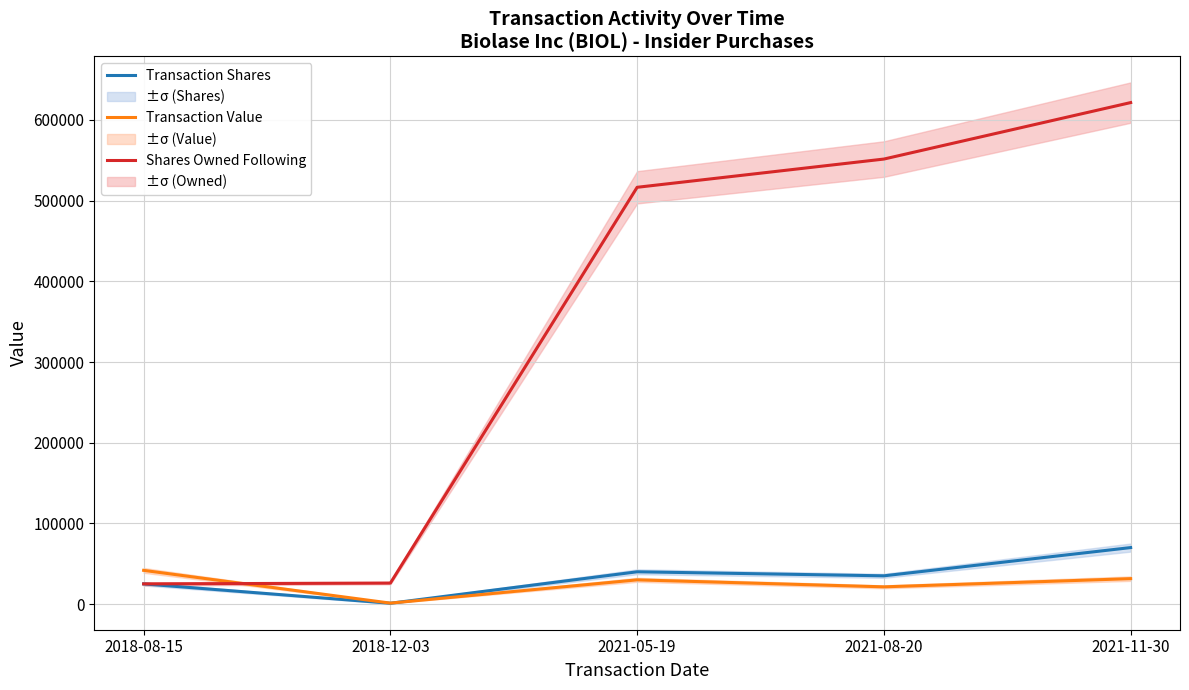

The Transaction Shares series shows 25000 at 2018-08-15. True or false?

True